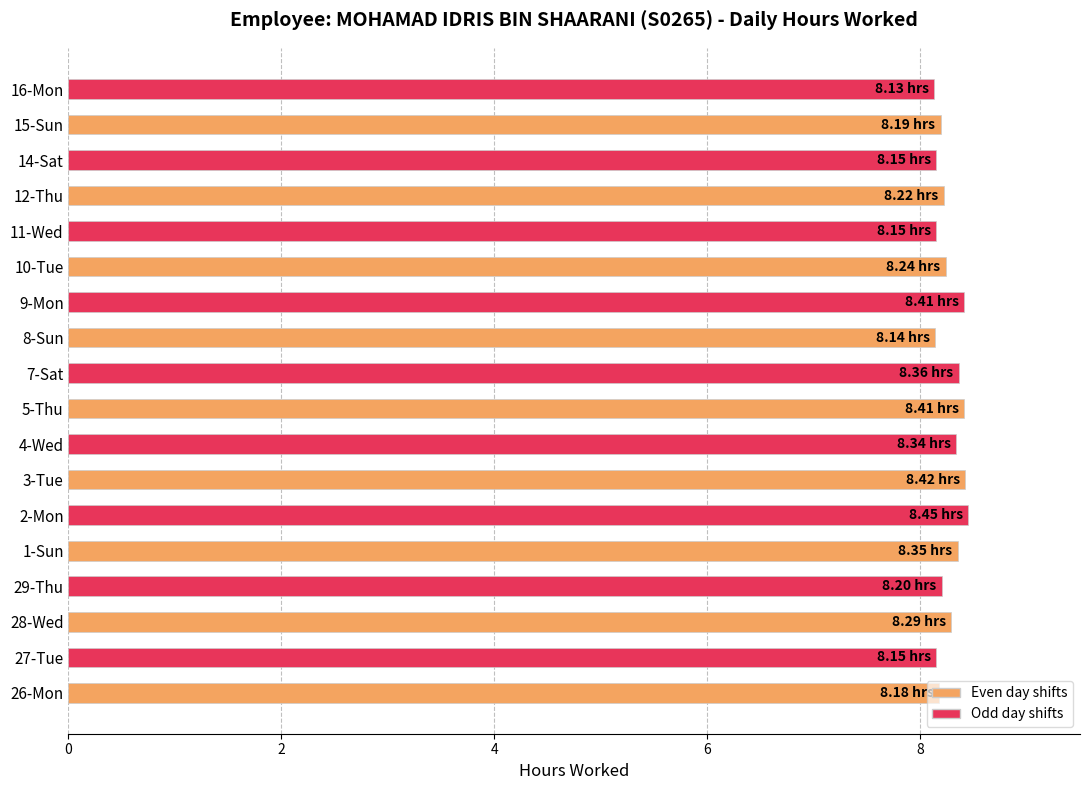

What is the ratio of the value at 4-Wed to the value at 8-Sun?

1.0